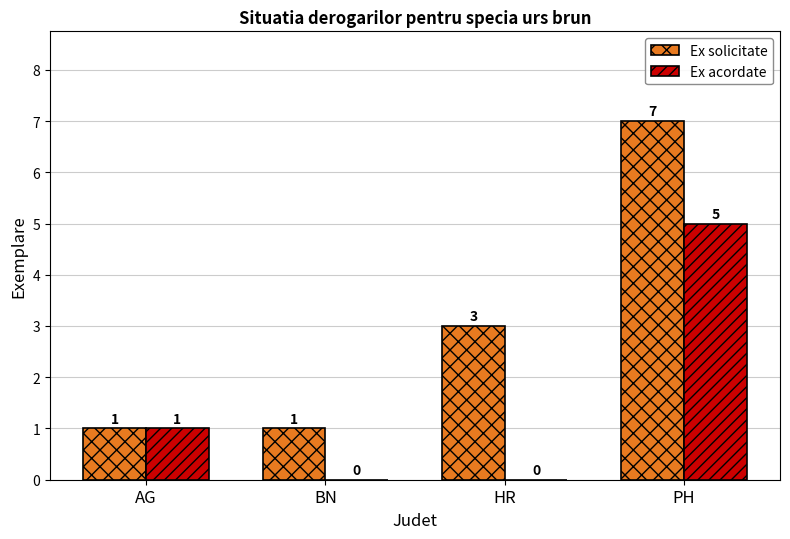

Reading left to right, extract all data points from this chart.

Ex solicitate: AG=1	BN=1	HR=3	PH=7
Ex acordate: AG=1	BN=0	HR=0	PH=5